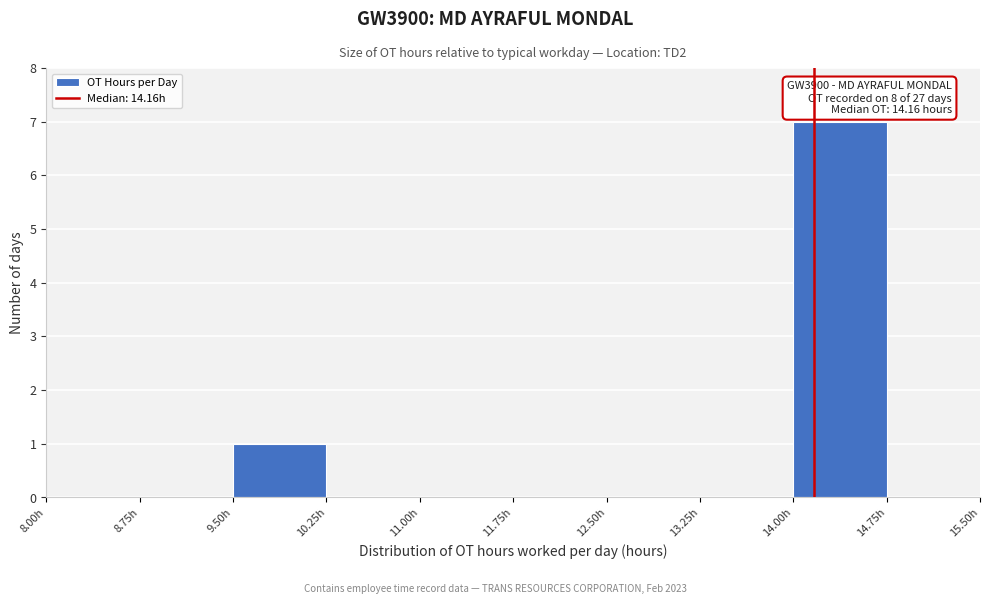

Which range on the x-axis has the tallest bar?

14.00 to 14.75